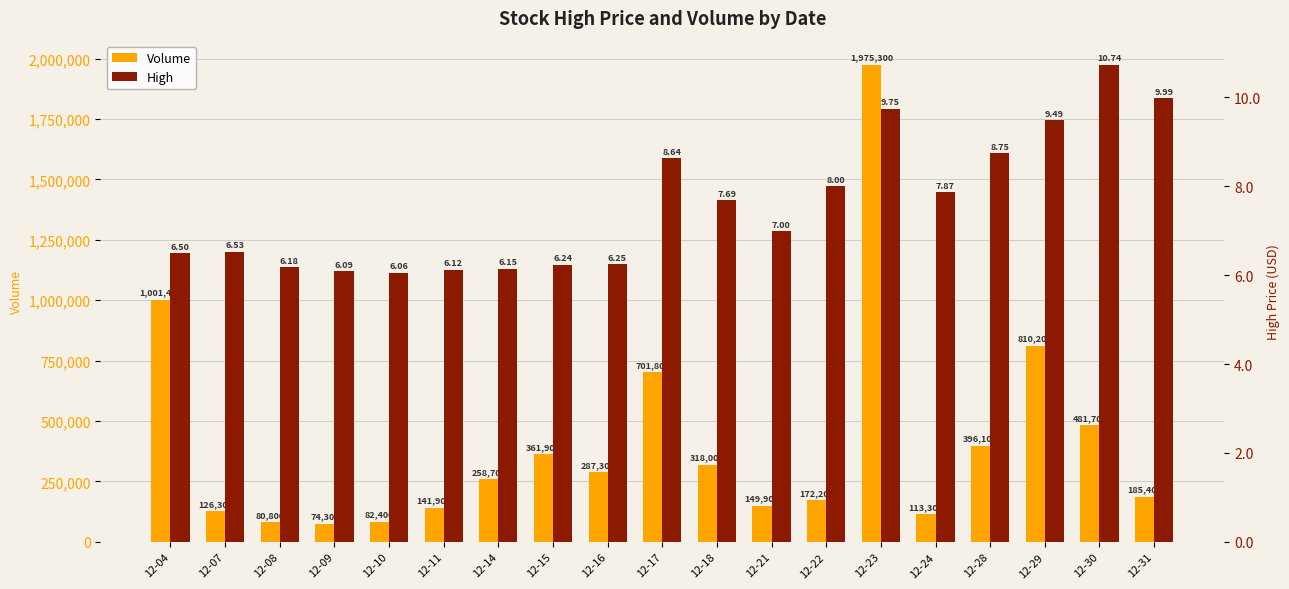

Which series has the largest total across all categories?

Volume